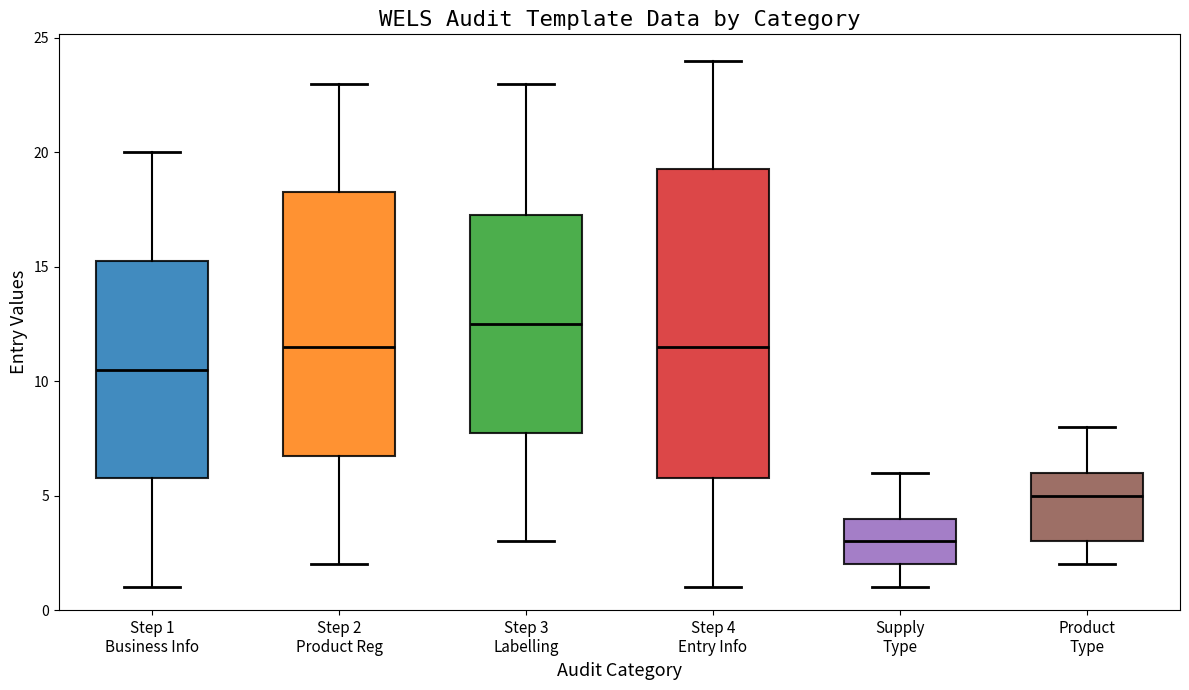

Which box's median line is the highest?

Step 3 Labelling